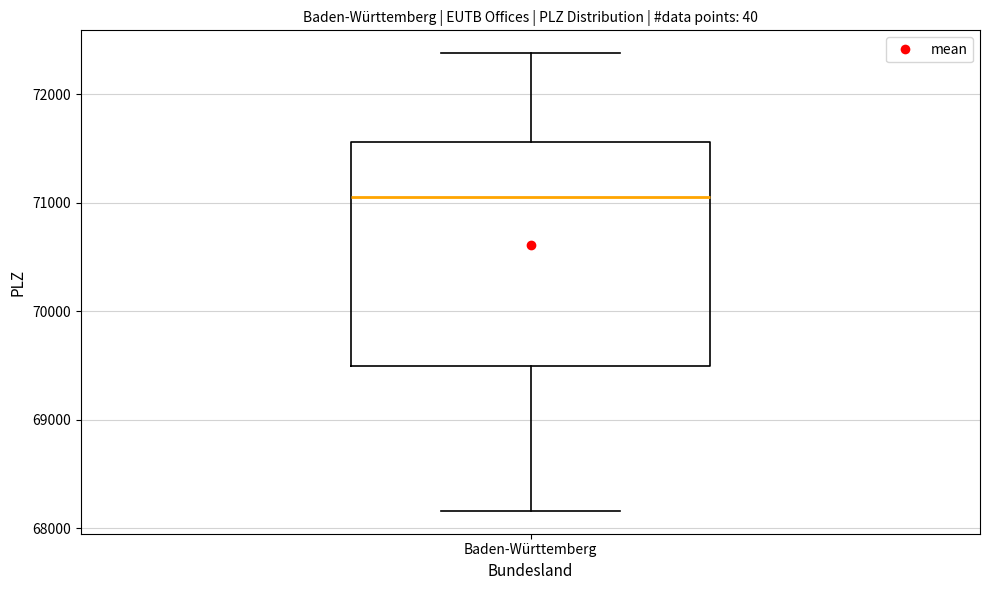

Where is the lower edge of the box for Baden-Württemberg on the y-axis? The values are not printed on the chart, so give them approximately, as read against the axis.

69500